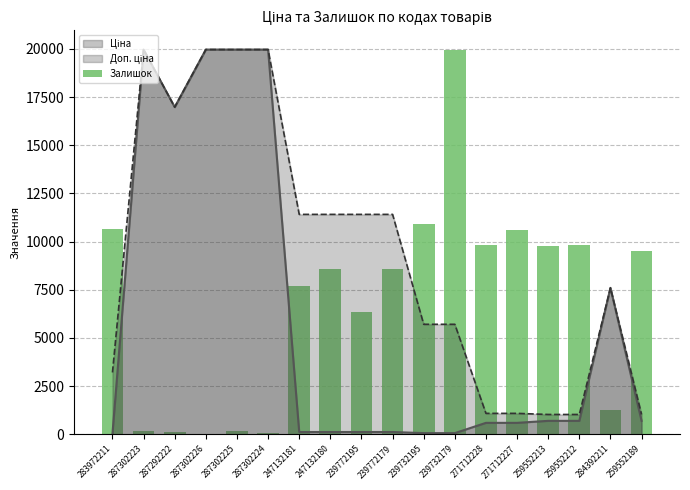

What is the ratio of the value at 287302223 to the value at 284392211?

0.1